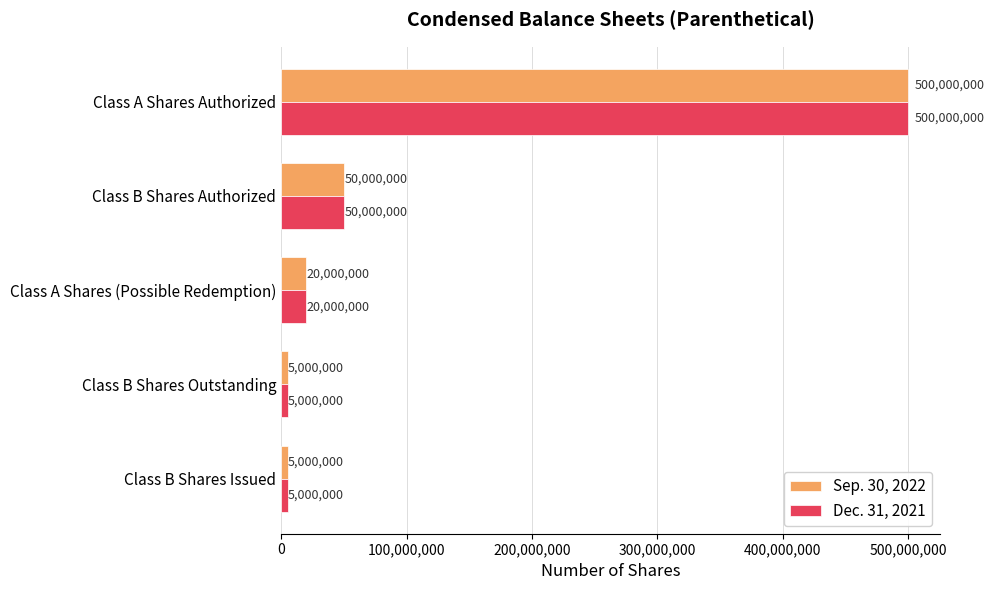

Where is Dec. 31, 2021 nearest to the value 252500000?

Class B Shares Authorized